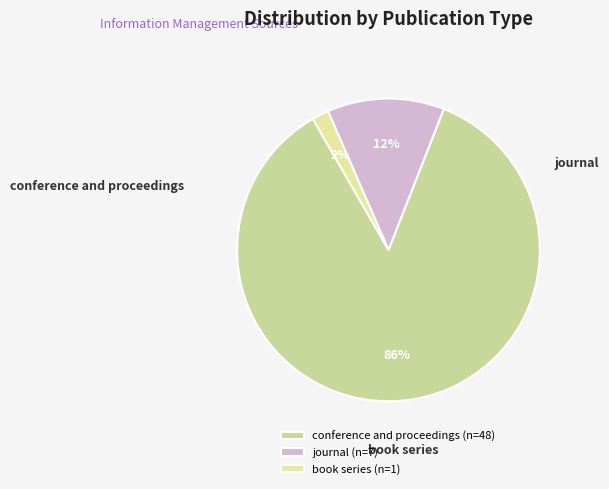

To the nearest percent, what percentage of the pie is conference and proceedings?

86%